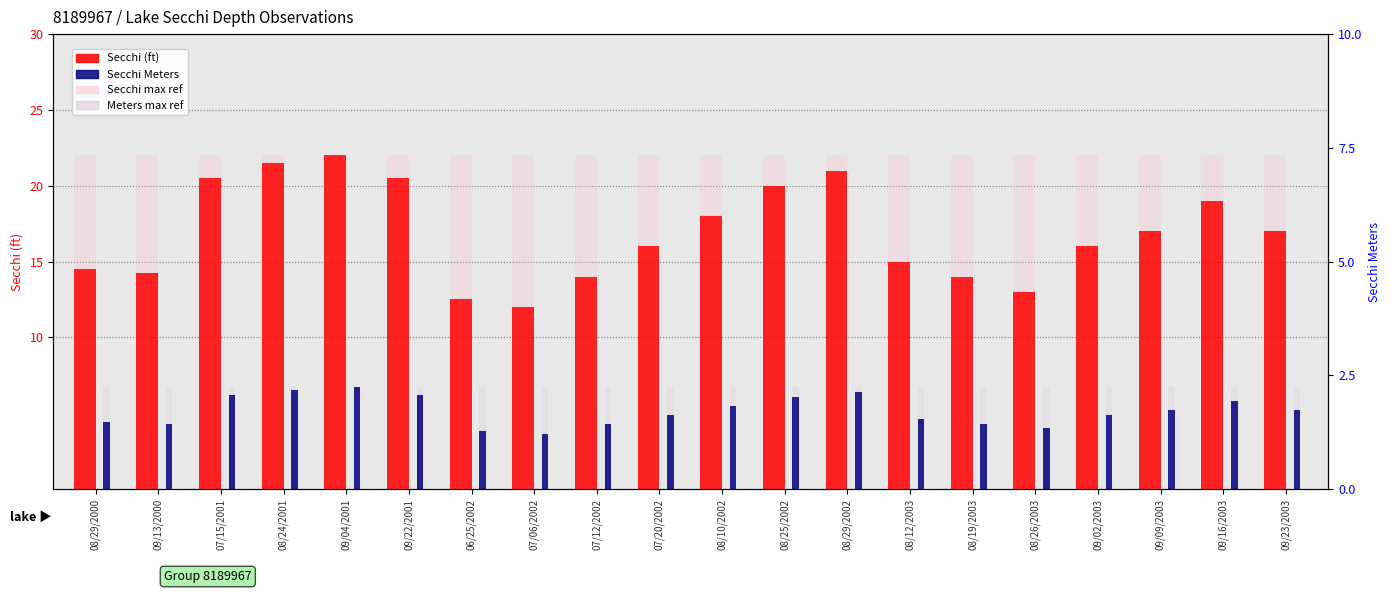

What is the average value of the Secchi Meters series?

5.1